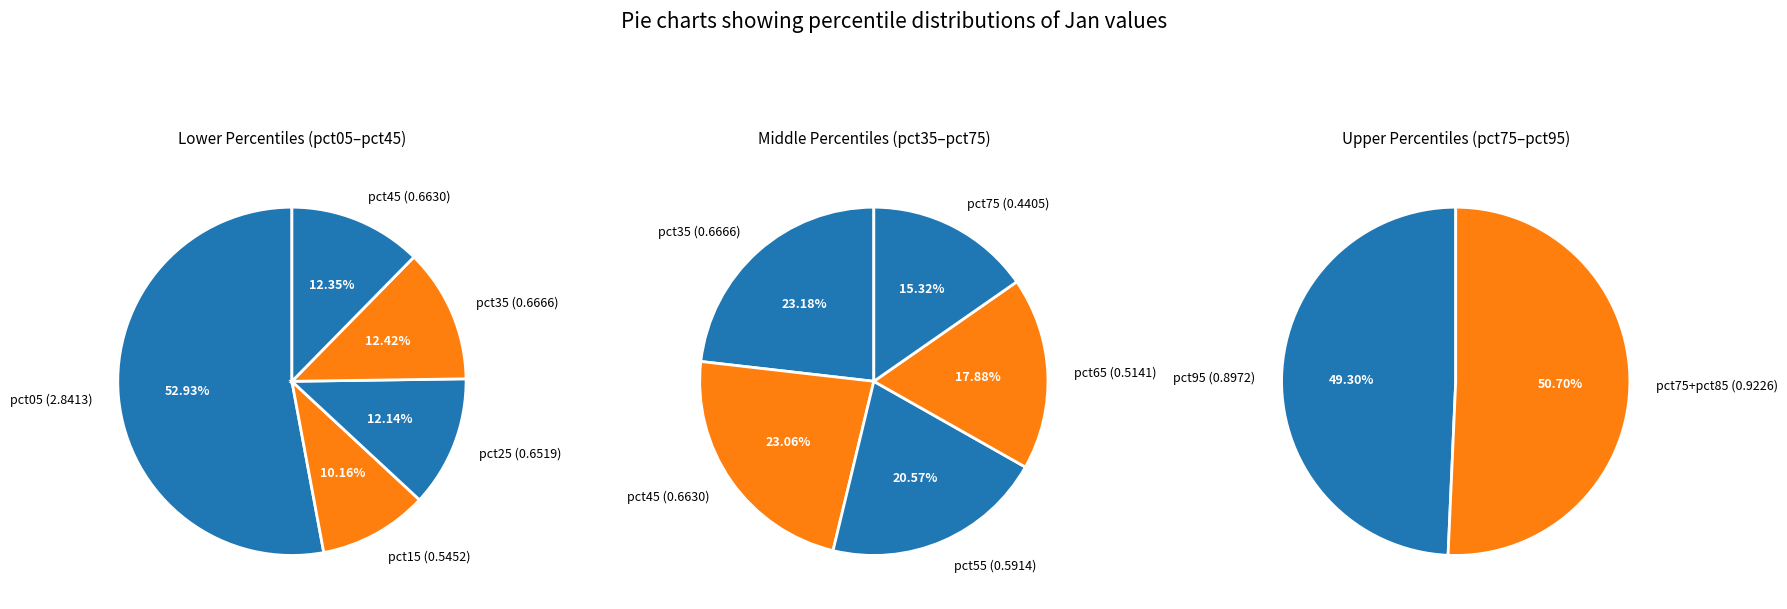

Combined, do 6 and 4 account for over 50%?

No